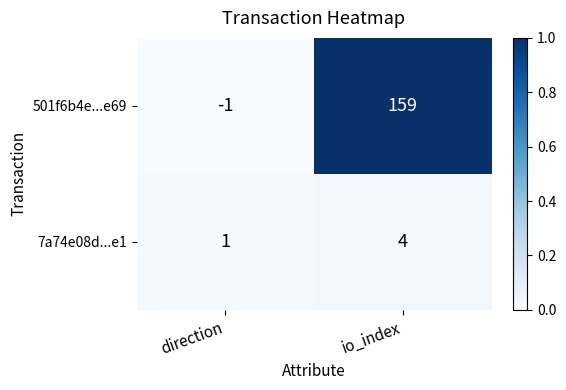

Rank the series by their average value, from lowest to highest.

7a74e08d...e1, 501f6b4e...e69